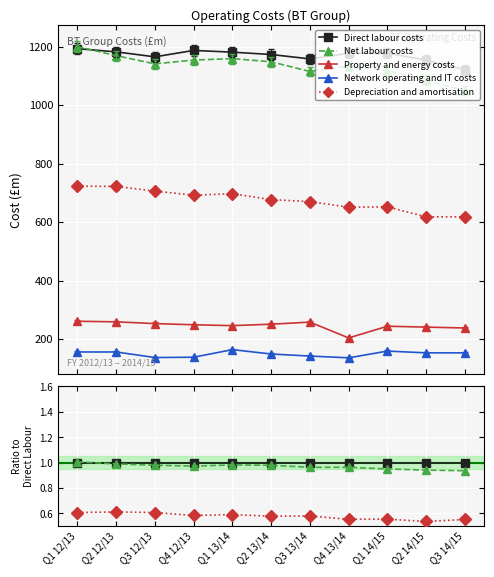

True or false: Depreciation and amortisation and Property and energy costs intersect in this chart.

False